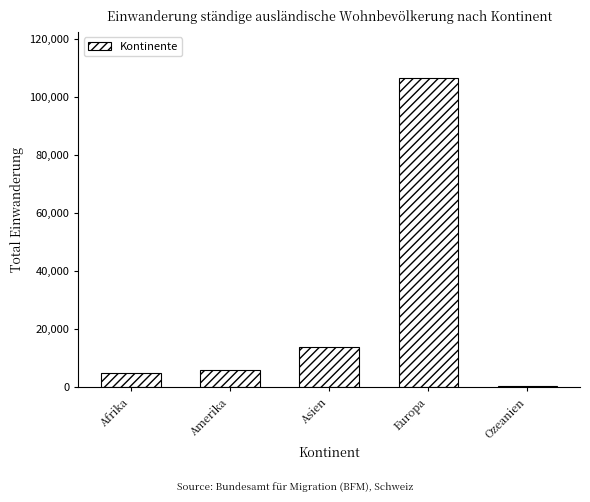

At which label is the value closest to 53407?

Asien